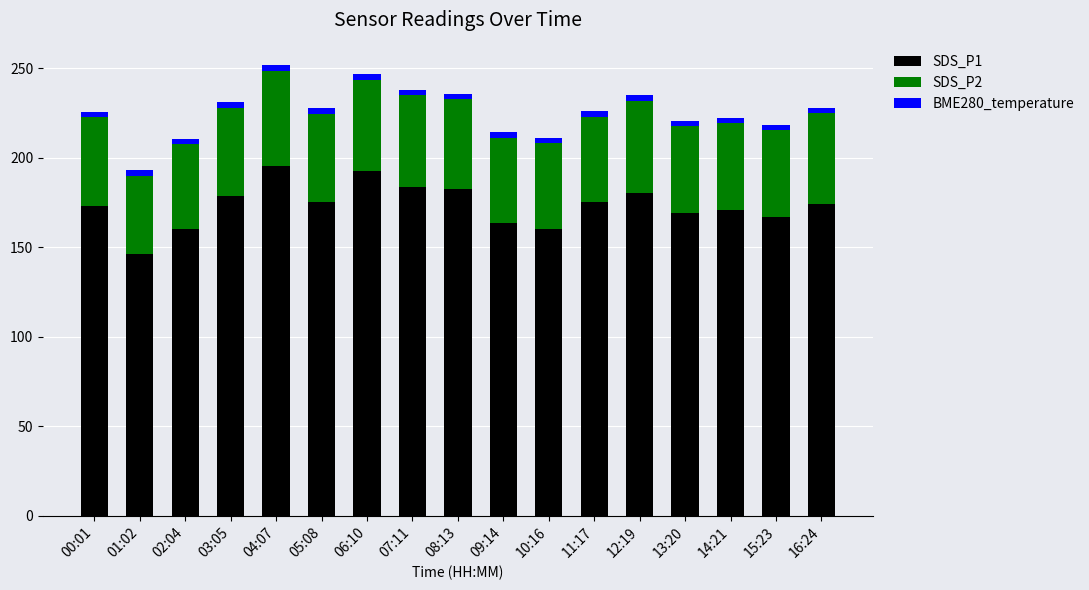

The SDS_P1 series shows 293.1 at 08:13. True or false?

False